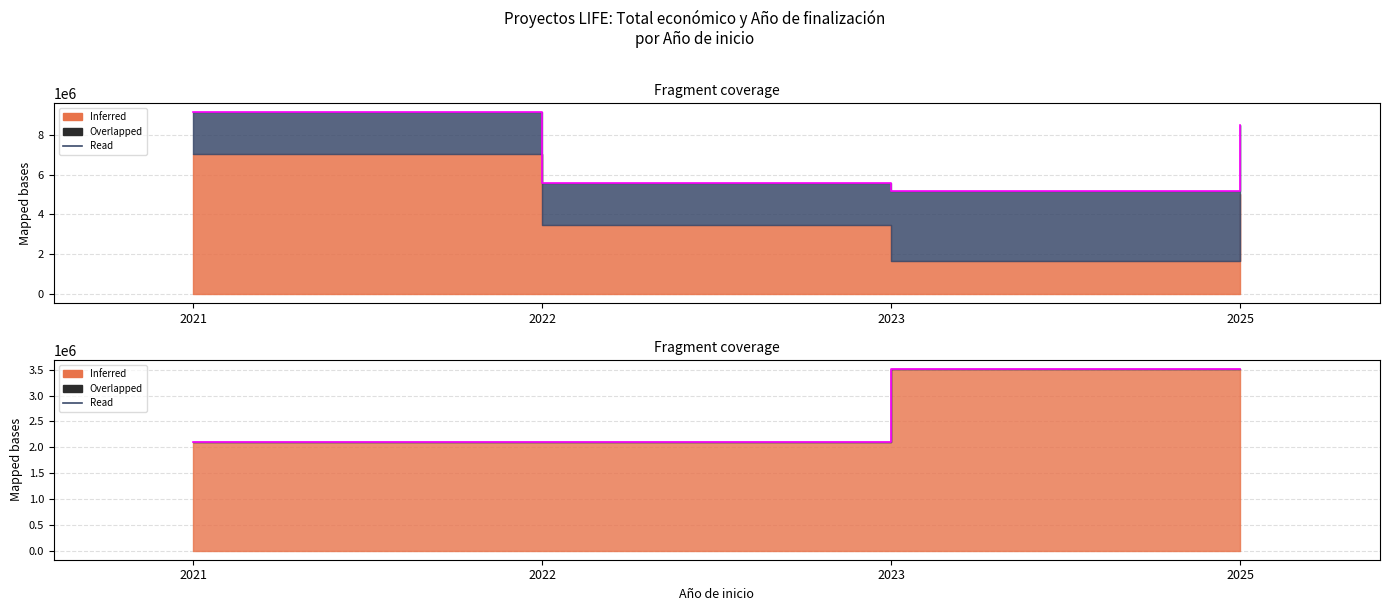

Rank the categories by value from highest to lowest.

2025, 2023, 2021, 2022